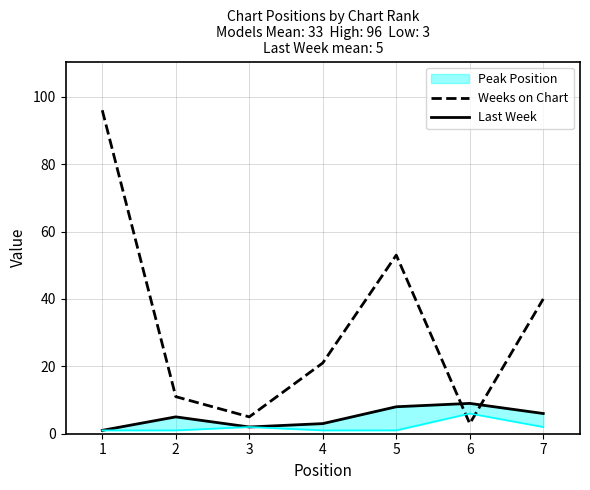

True or false: Weeks on Chart has a value of 3 at 6.

True